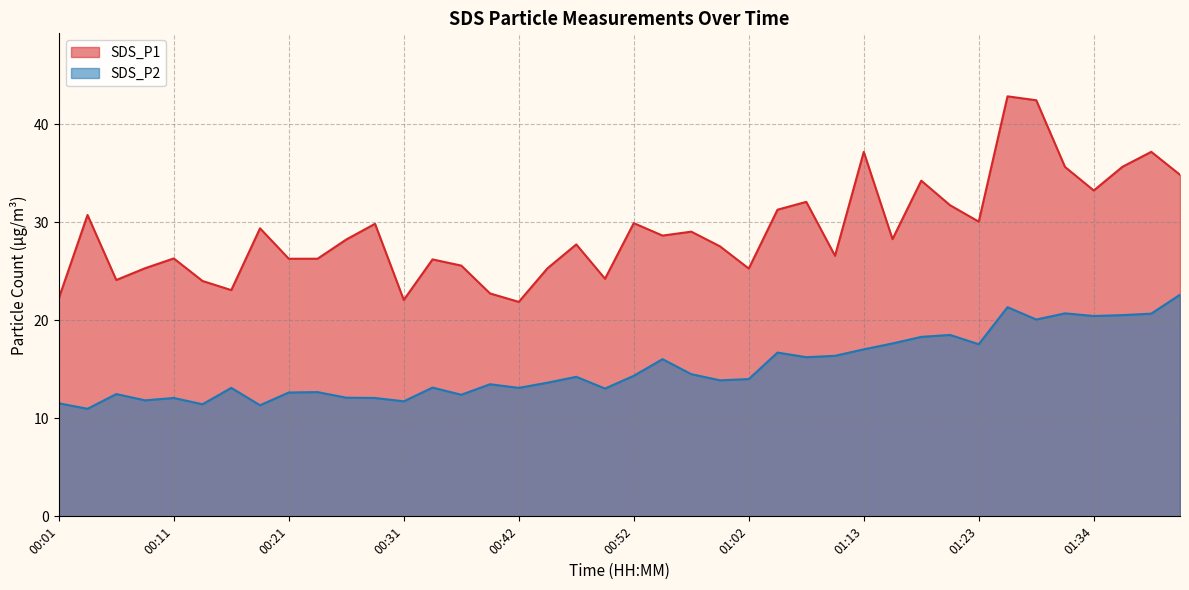

List the labels in order of SDS_P1 value, smallest first.

00:42, 00:31, 00:01, 00:39, 00:16, 00:14, 00:06, 00:49, 01:02, 00:09, 00:44, 00:37, 00:34, 00:21, 00:24, 00:11, 01:10, 00:59, 00:47, 00:26, 01:15, 00:54, 00:57, 00:19, 00:29, 00:52, 01:23, 00:04, 01:05, 01:20, 01:07, 01:34, 01:18, 01:41, 01:31, 01:36, 01:13, 01:39, 01:28, 01:26